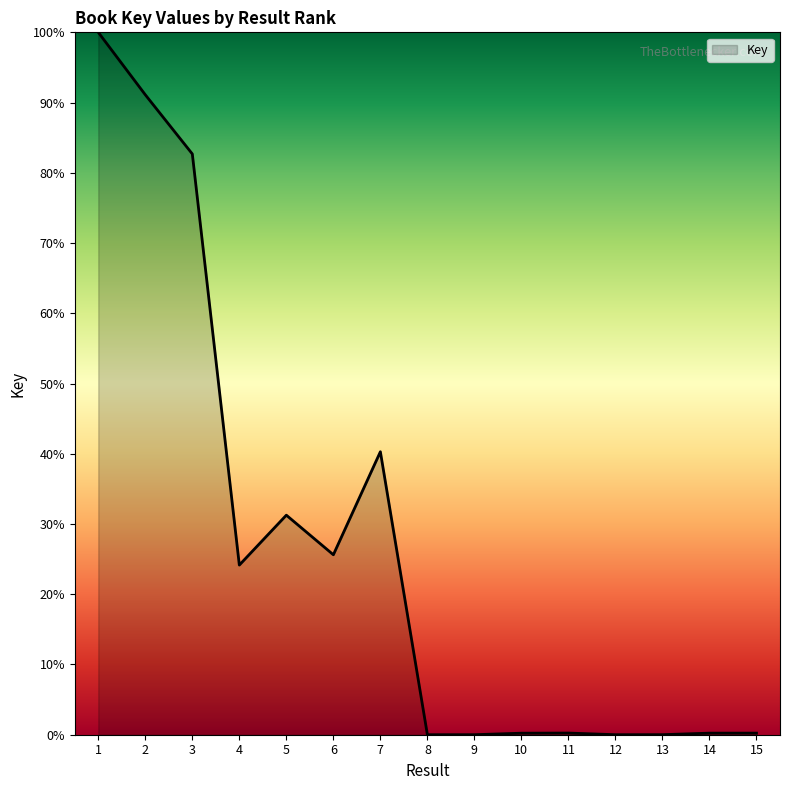

What is the maximum value shown in the chart?

100.0